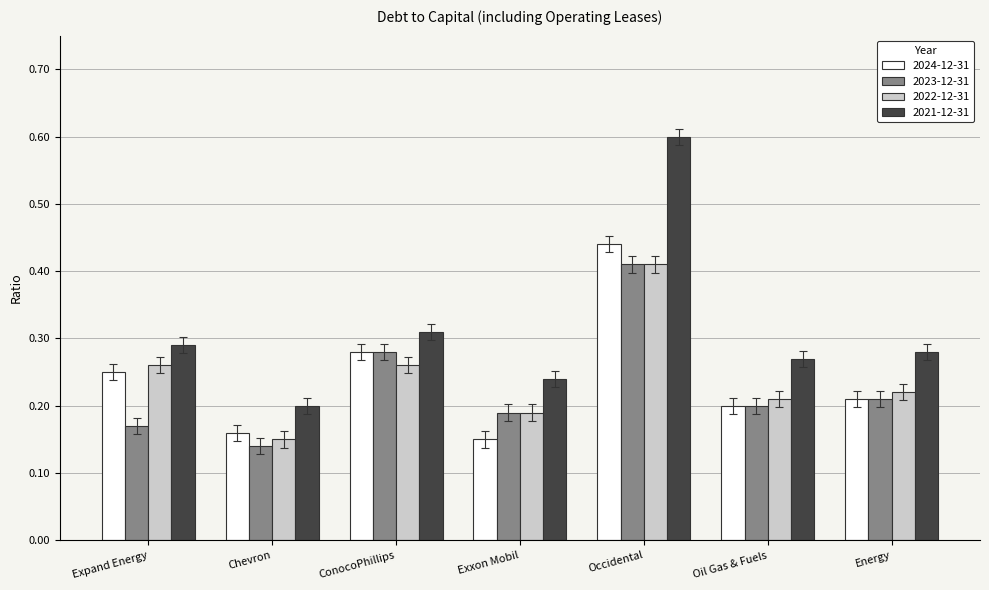

Which series has the widest spread of values?

2021-12-31